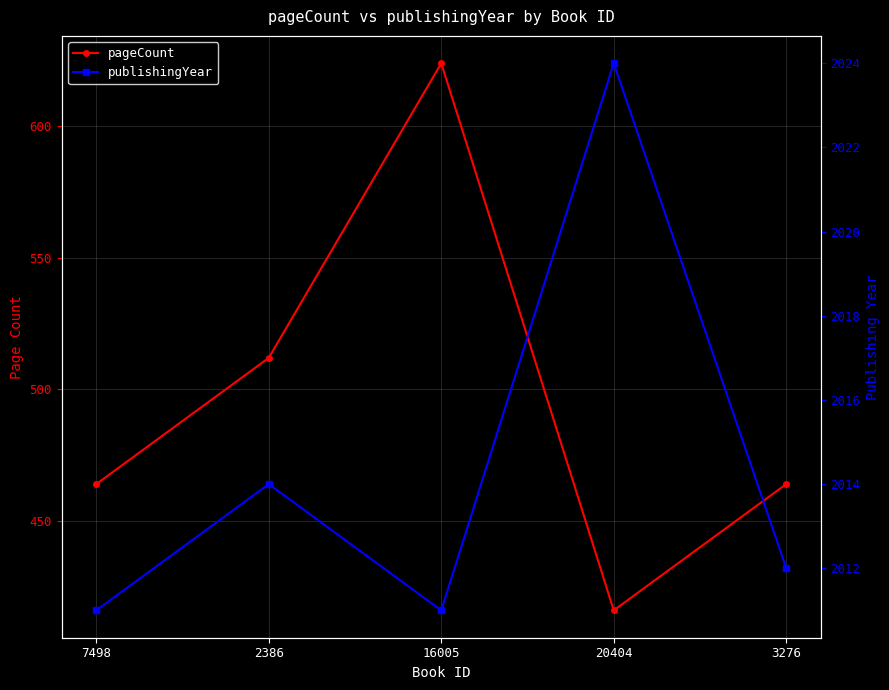

Rank the categories by pageCount value from highest to lowest.

16005, 2386, 7498, 3276, 20404